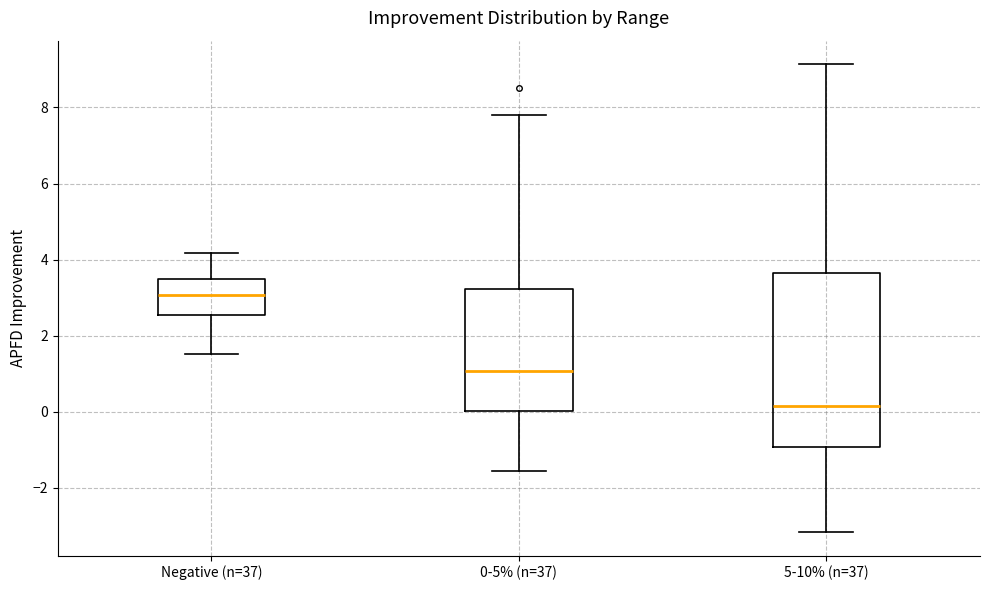

Where does the upper whisker of the box for Negative (n=37) end on the y-axis? The values are not printed on the chart, so give them approximately, as read against the axis.

4.2